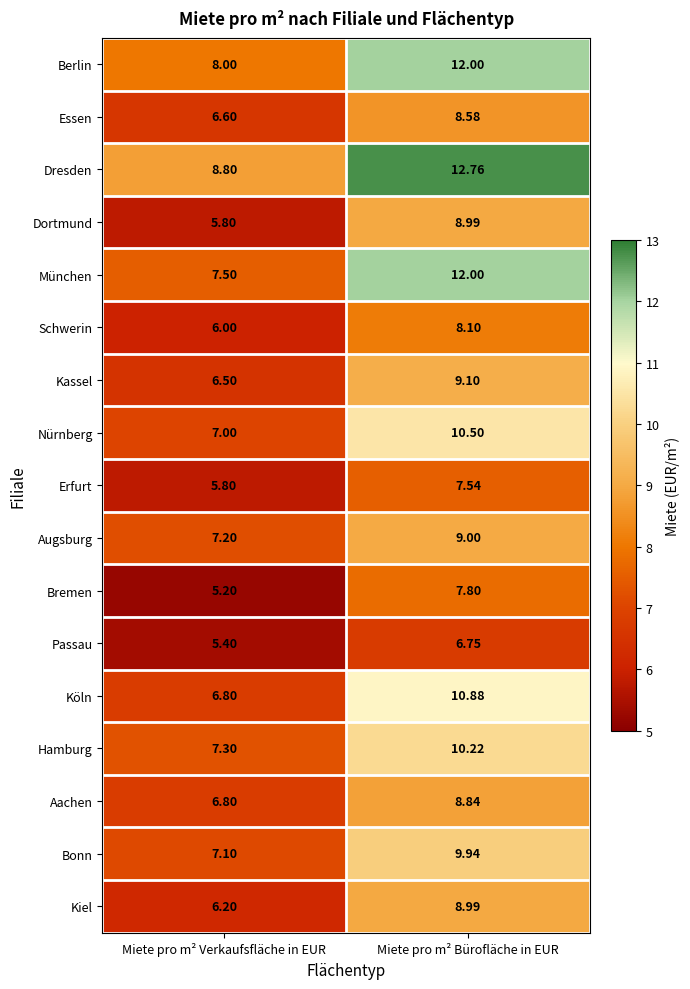

What is the smallest value displayed?

5.2